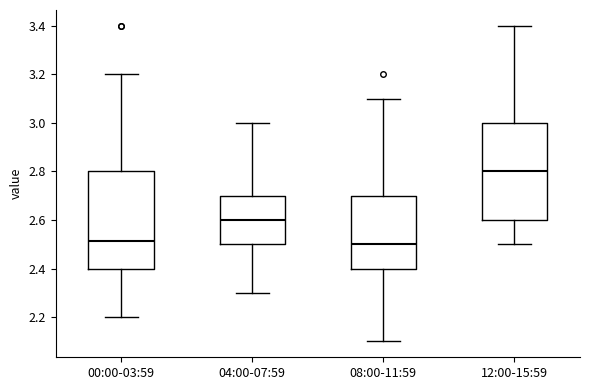

Reading left to right, read every box against the y-axis: the position of its median line, the range the box covers, and the ends of its whiskers. The values are not printed on the chart, so give them approximately, as read against the axis.

00:00-03:59: median 2.52, box 2.40 to 2.80, whiskers 2.20 to 3.20
04:00-07:59: median 2.60, box 2.50 to 2.70, whiskers 2.30 to 3.00
08:00-11:59: median 2.50, box 2.40 to 2.70, whiskers 2.10 to 3.10
12:00-15:59: median 2.80, box 2.60 to 3.00, whiskers 2.50 to 3.40